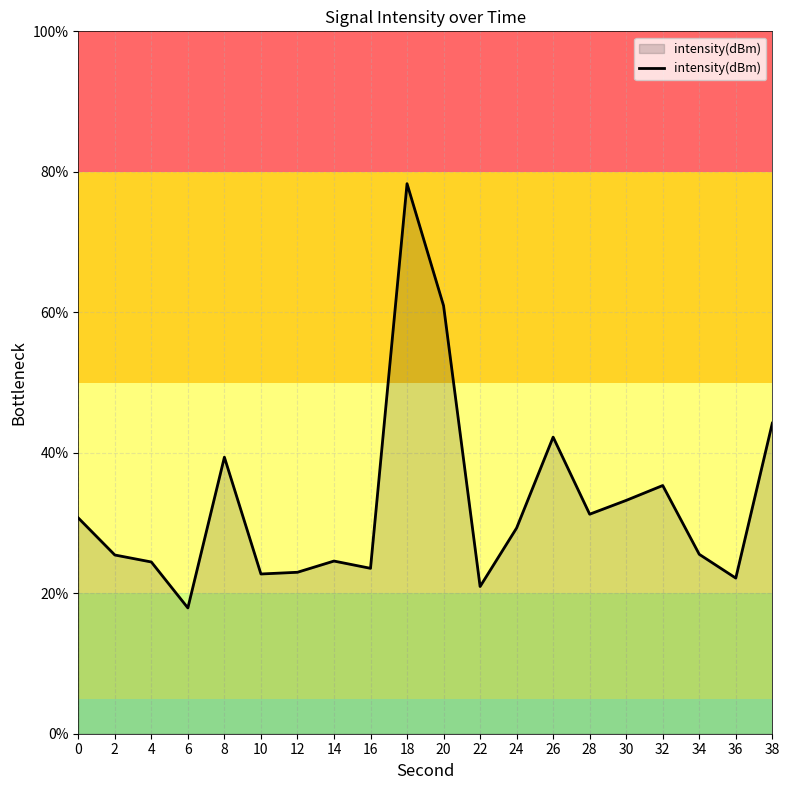

Which has a higher value, 34 or 20?

20